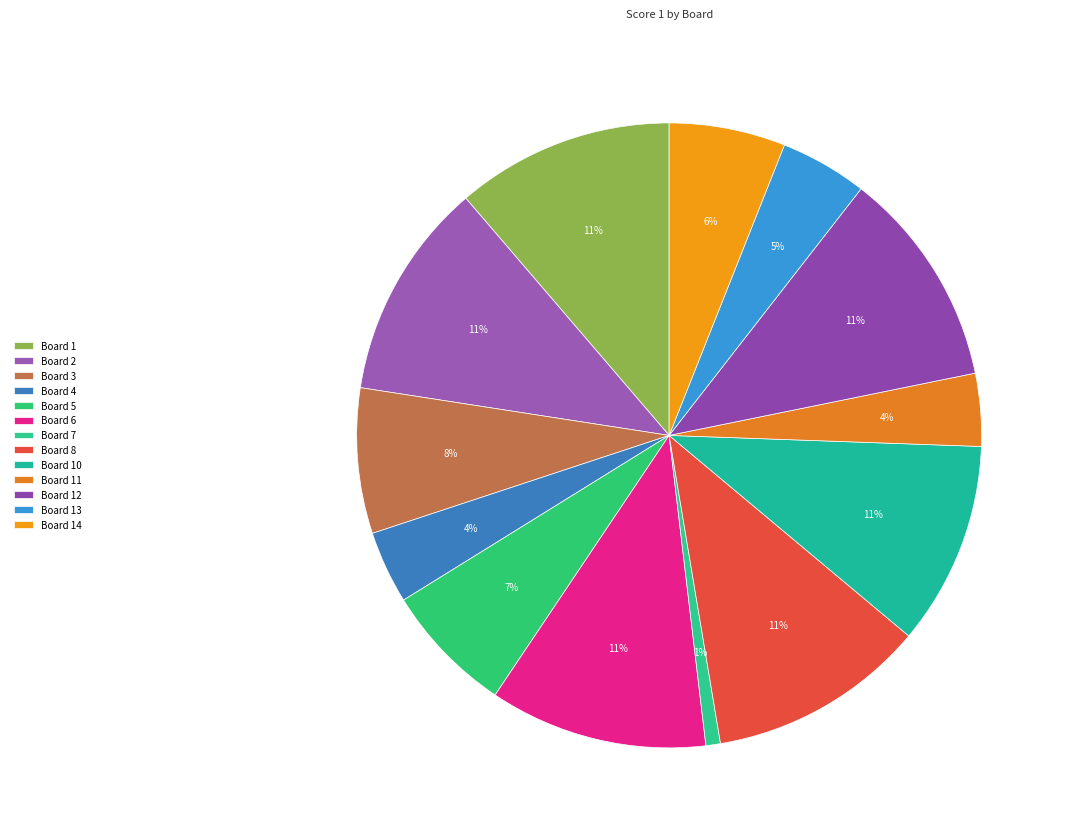

Count the number of slices in the pie.

13